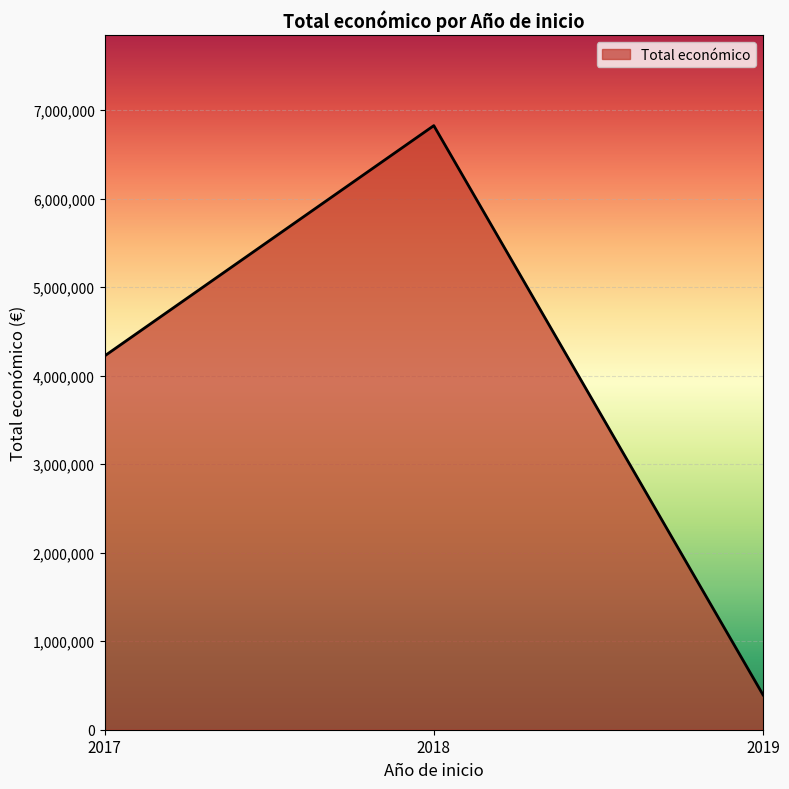

At which category does the chart reach its peak across all series?

2018